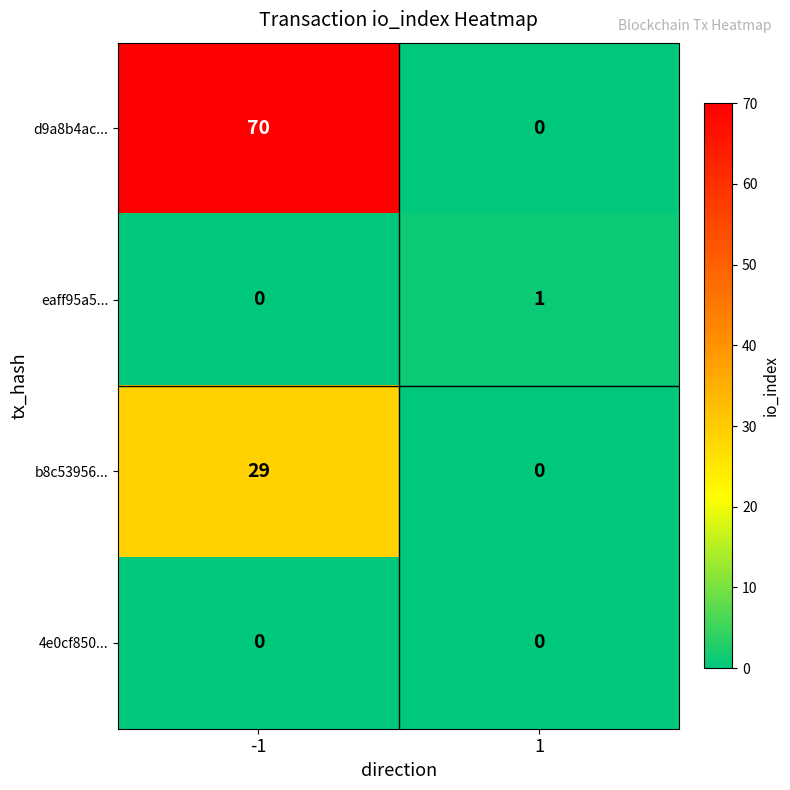

Which series has the largest total across all categories?

d9a8b4ac...